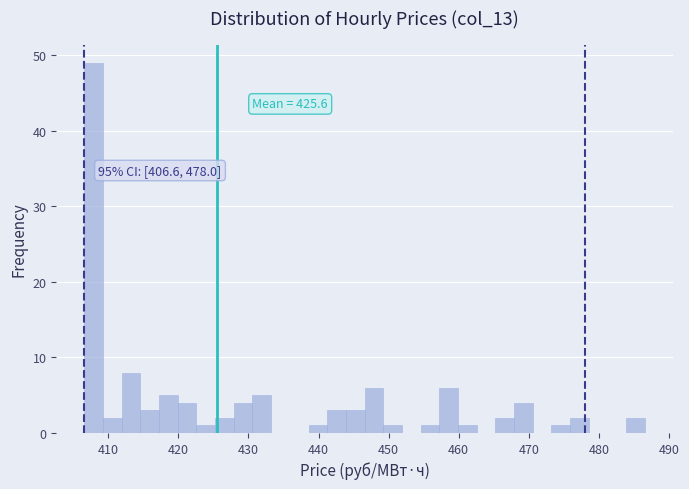

Read against the x-axis, roughly where is the centre of the tallest bar?

408